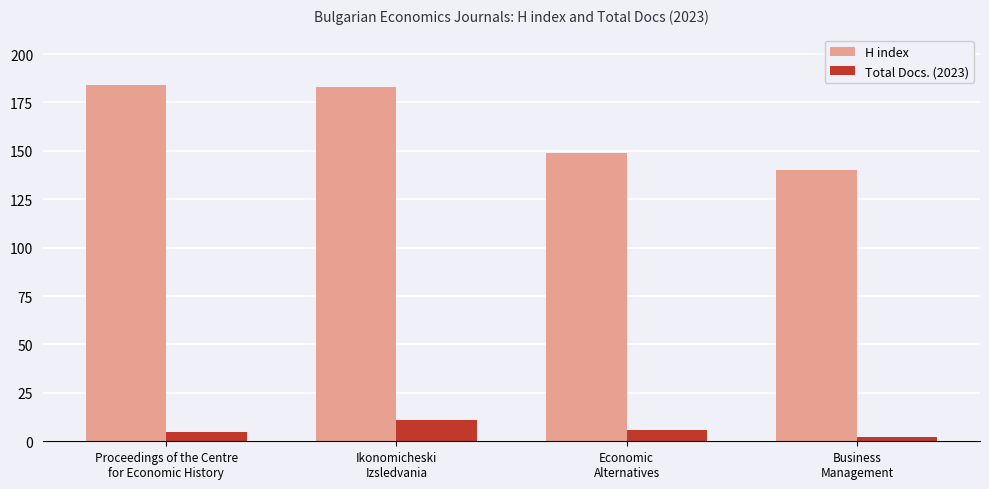

How many data points in Total Docs. (2023) are less than 6?

2